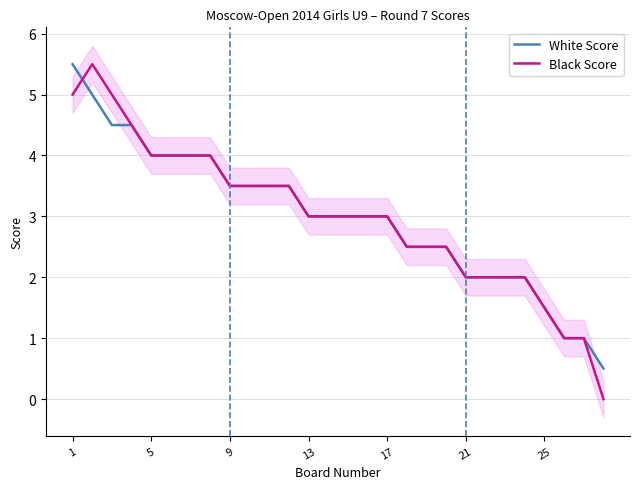

How many data points in White Score are above 3?

12